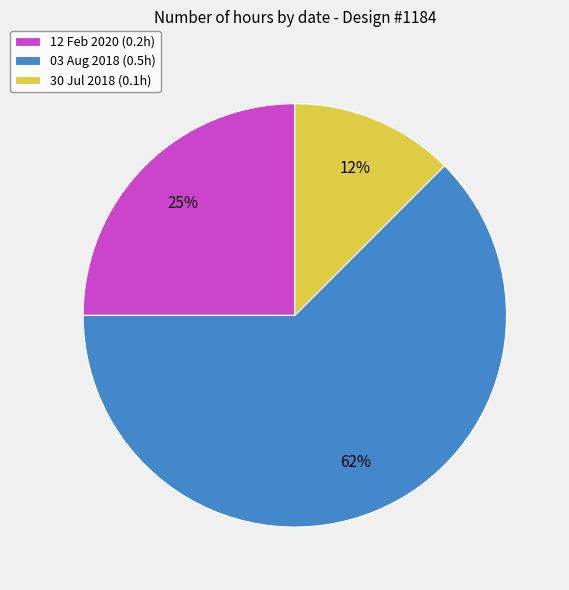

To the nearest percent, what portion does 12 Feb 2020 (0.2h) represent?

25%